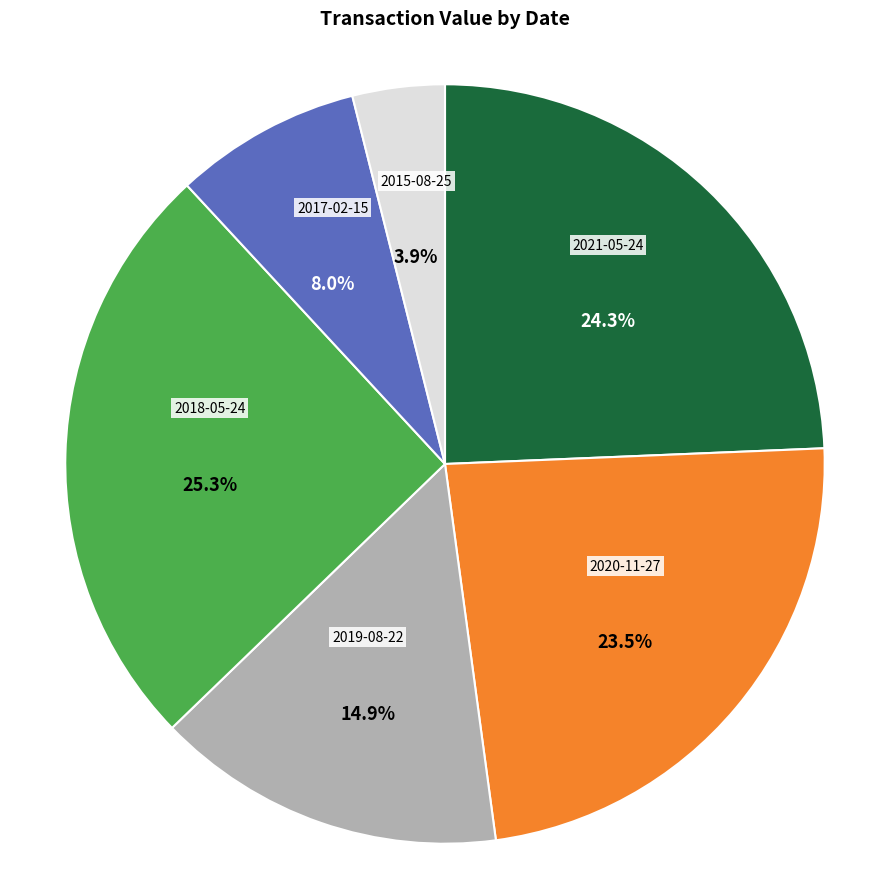

Count the number of slices in the pie.

6